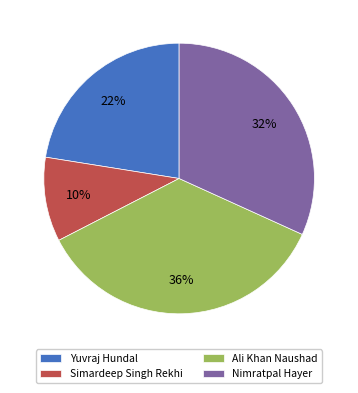

Is it true that Nimratpal Hayer is 45% of the pie?

False